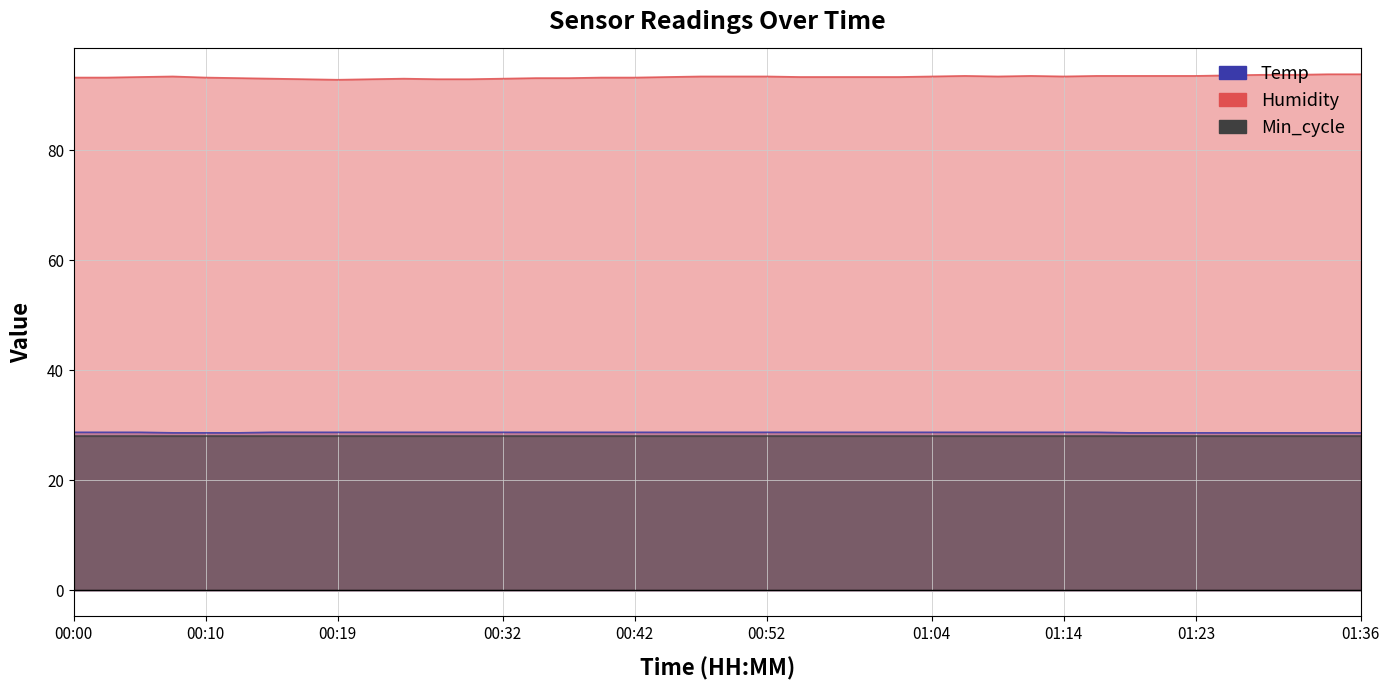

Which series has the largest total across all categories?

Humidity